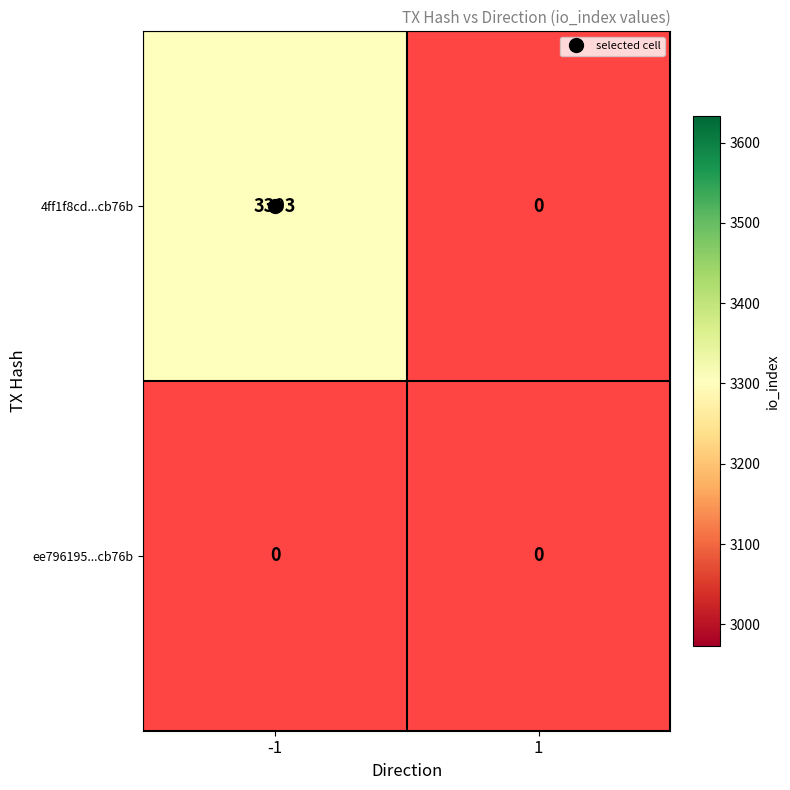

How many values in the 4ff1f8cd4cc2815d2716cd2827d30d6f95cb76b series are below 3303?

1